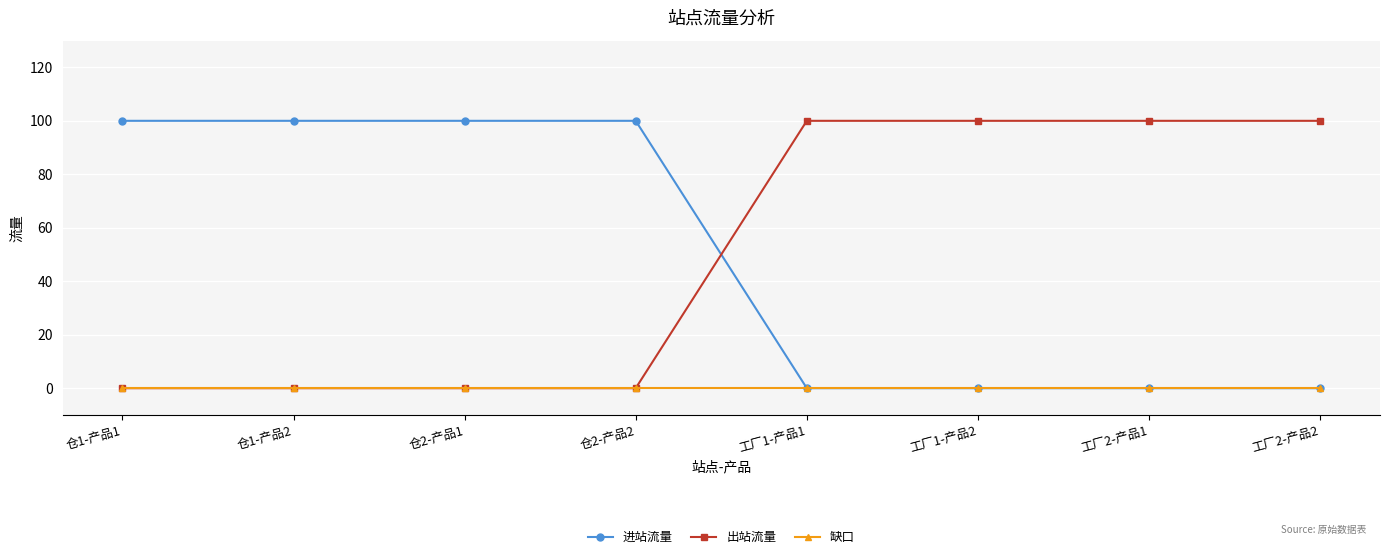

The value of 出站流量 at 仓1-产品2 is 47. True or false?

False